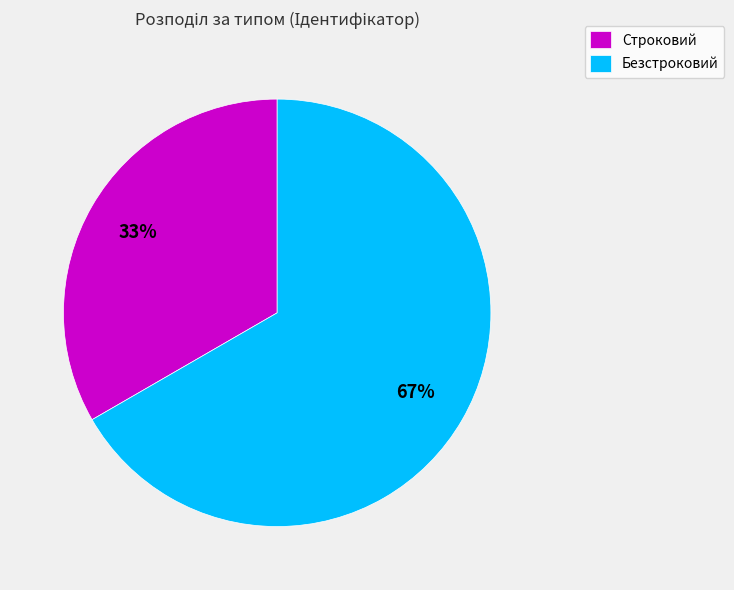

Count the number of slices in the pie.

2